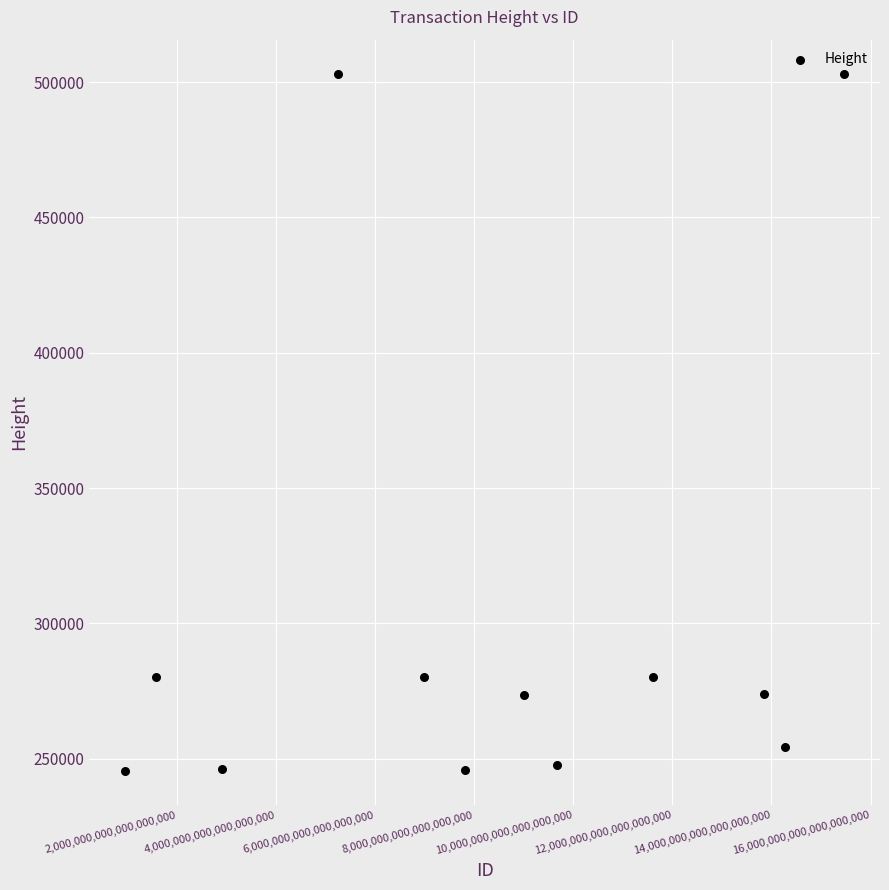

What is the range of X values (max minus min)?

14515104694968946688